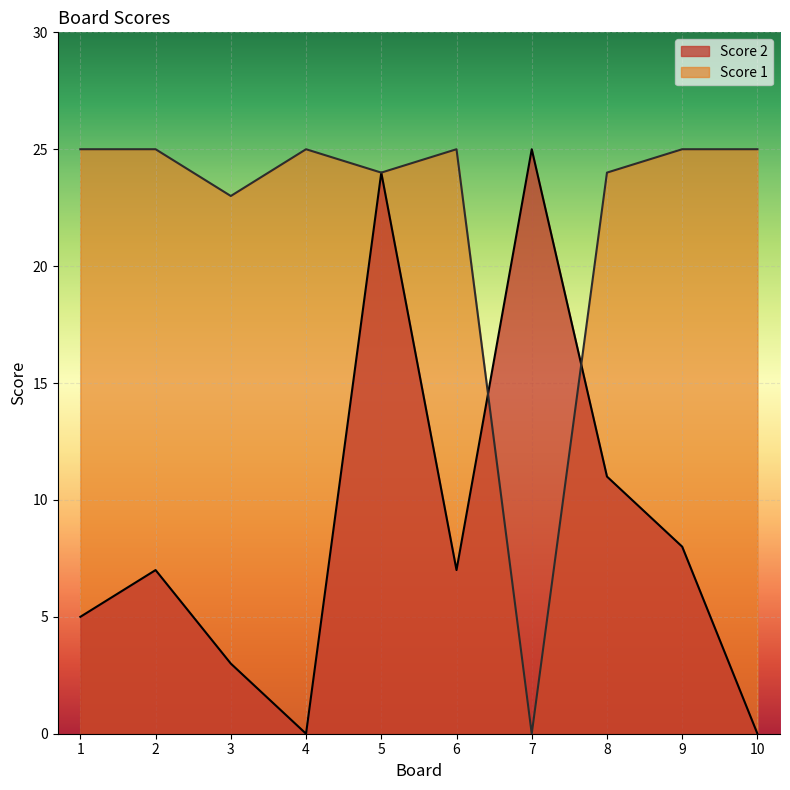

Reading left to right, extract all data points from this chart.

Score 2: 5	7	3	0	24	7	25	11	8	0
Score 1: 25	25	23	25	24	25	0	24	25	25